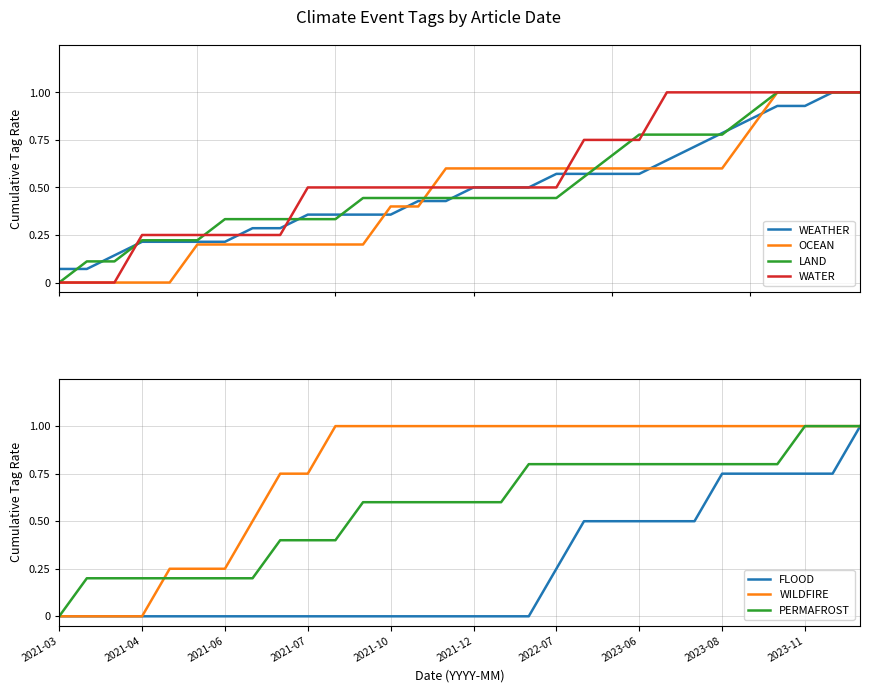

How many data points does each series have?

30